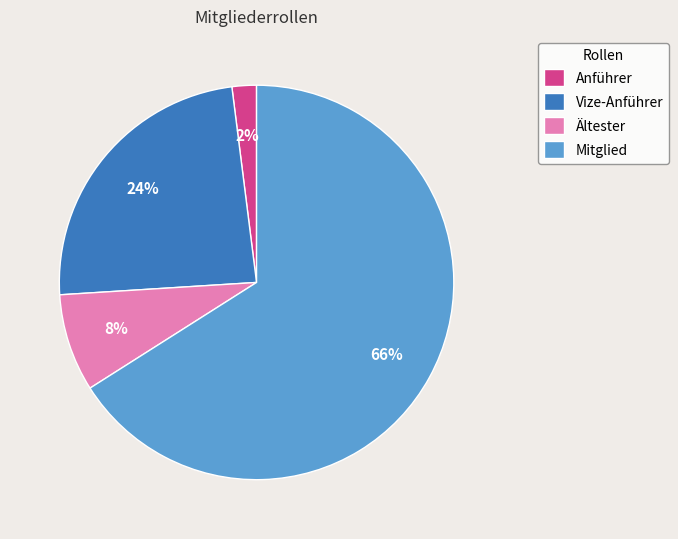

To the nearest percent, what percentage of the pie is Anführer?

2%